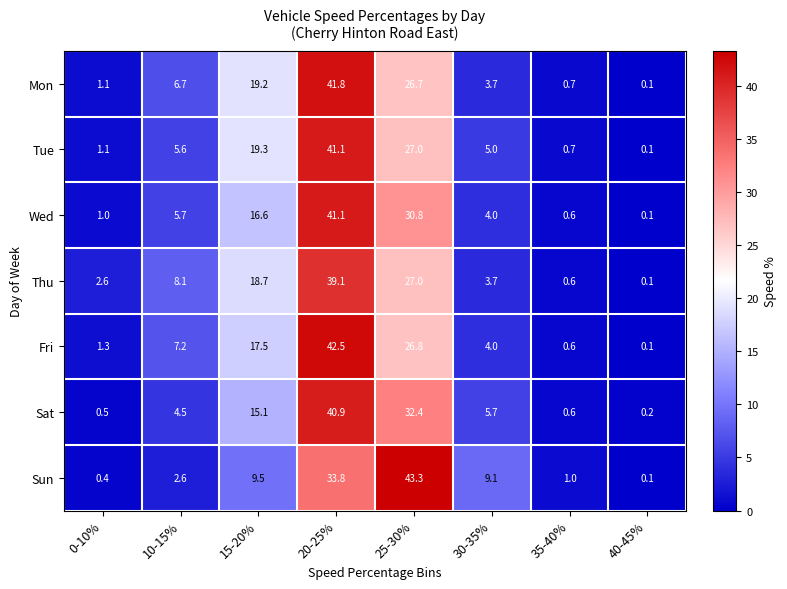

The value of Wed at 25-30% is 12.2. True or false?

False